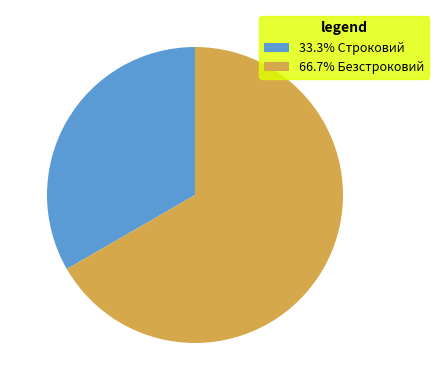

Is the sum of 33.3% Строковий and 66.7% Безстроковий greater than half?

Yes